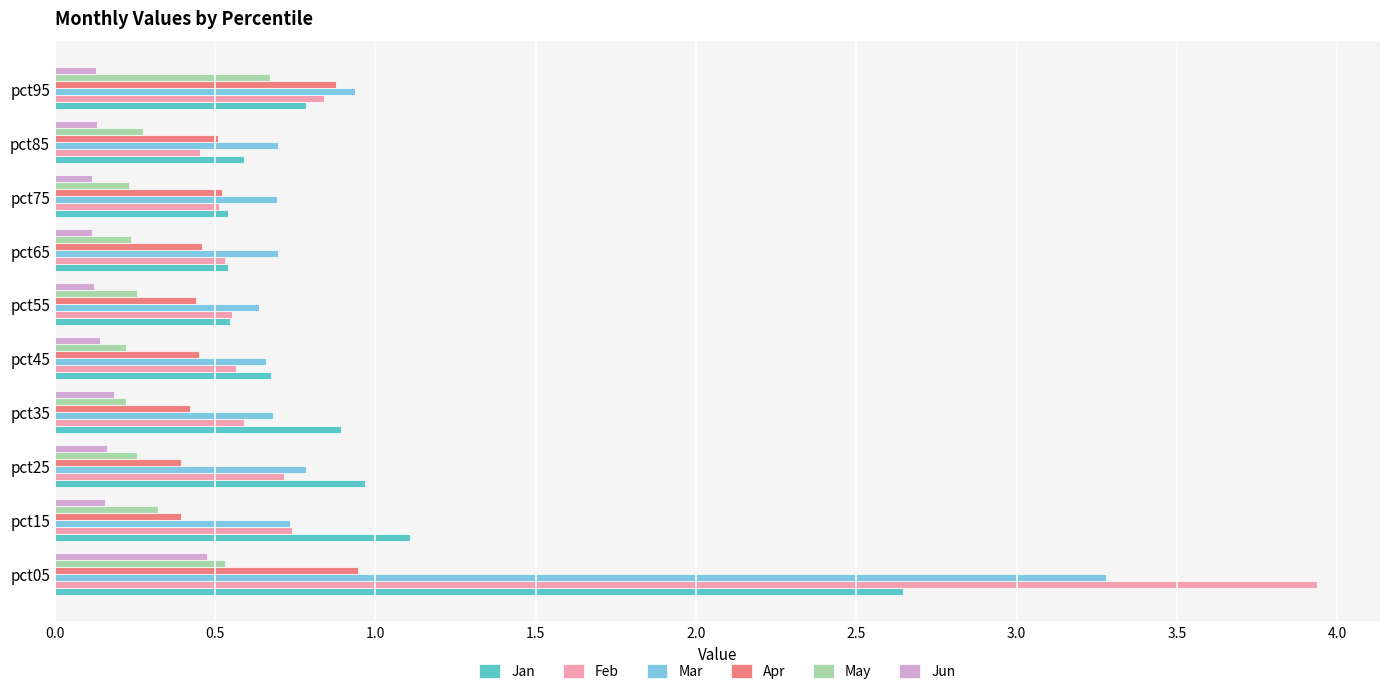

Which series has the widest spread of values?

Feb